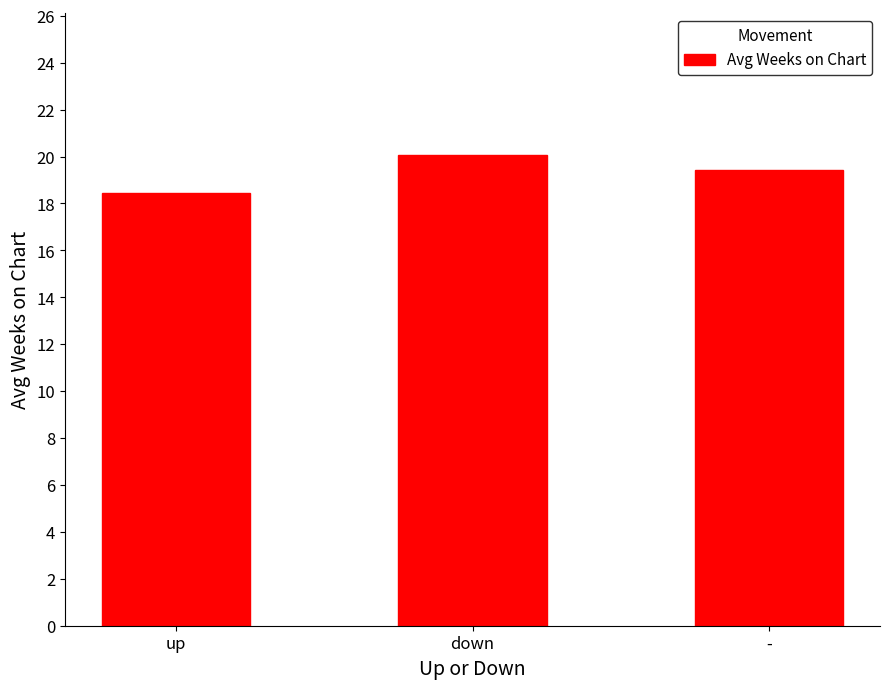

List the labels in order of value, smallest first.

up, -, down